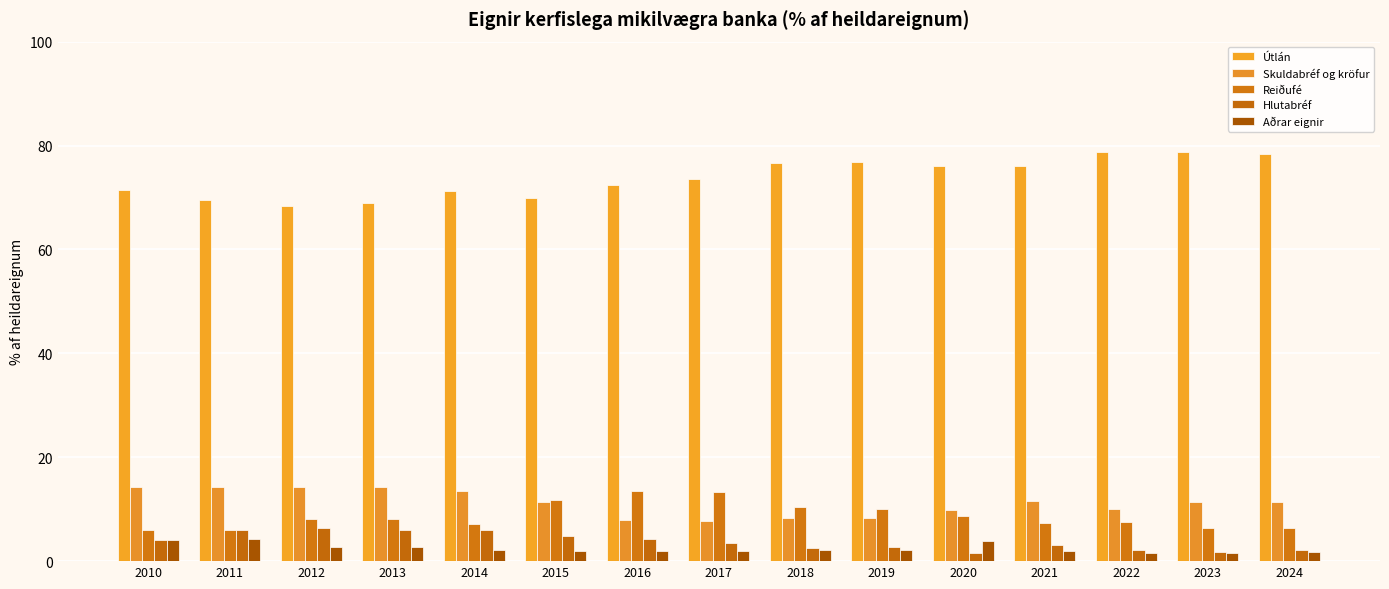

What is the value of the Aðrar eignir bar at the 11th from the left?

3.9